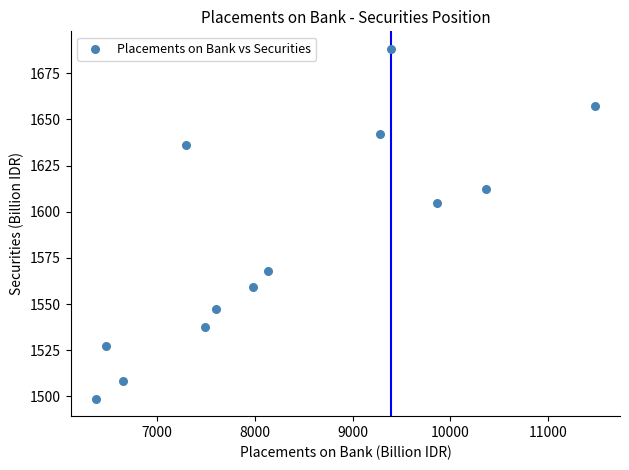

What Y value in the scatter plot is closest to 1593?

1604.5